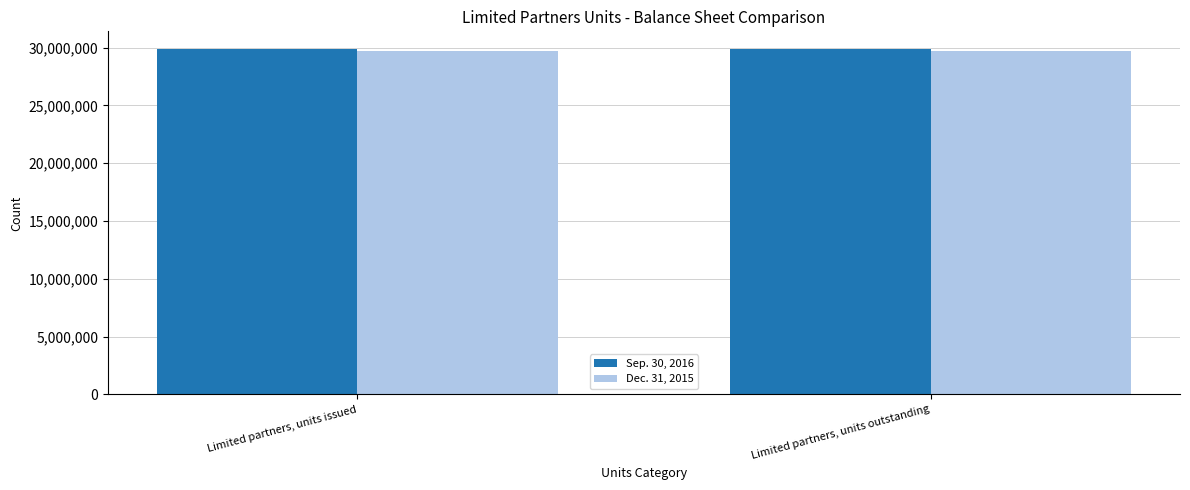

What is the greatest value displayed?

29912230